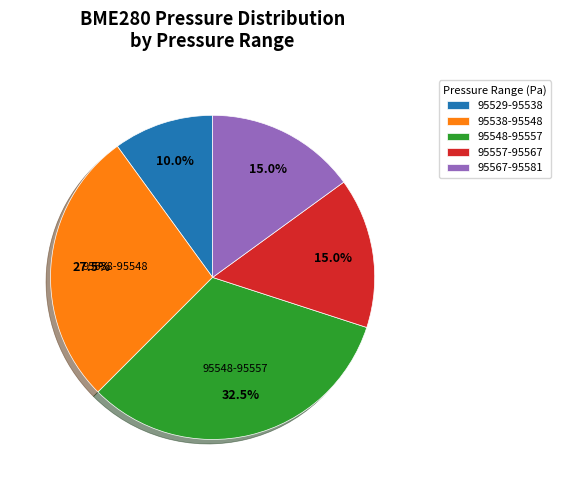

Does any single category account for the majority?

No